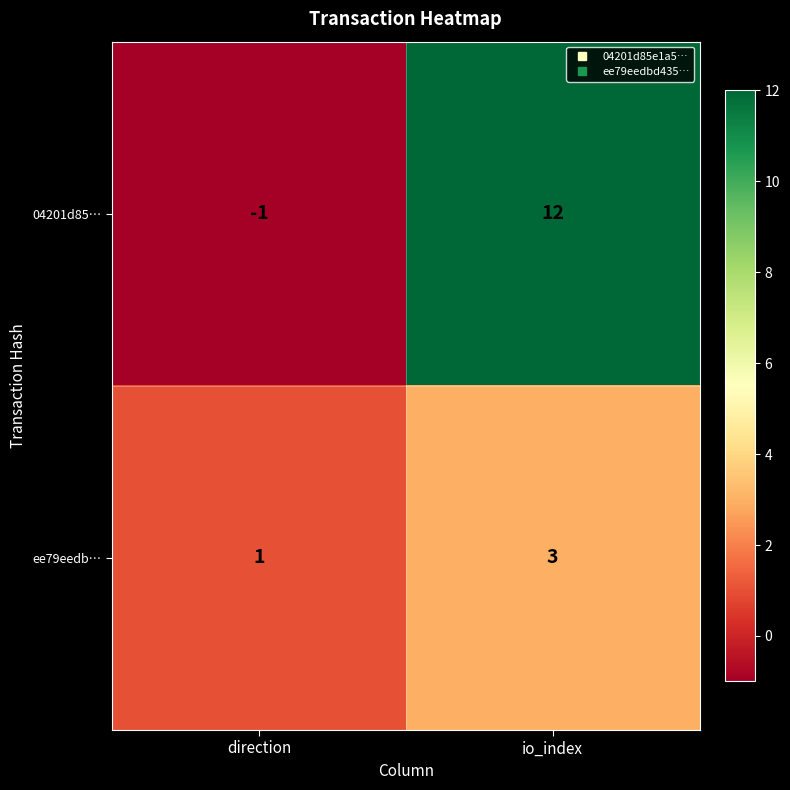

Is it true that ee79eedb… equals 1 at direction?

True